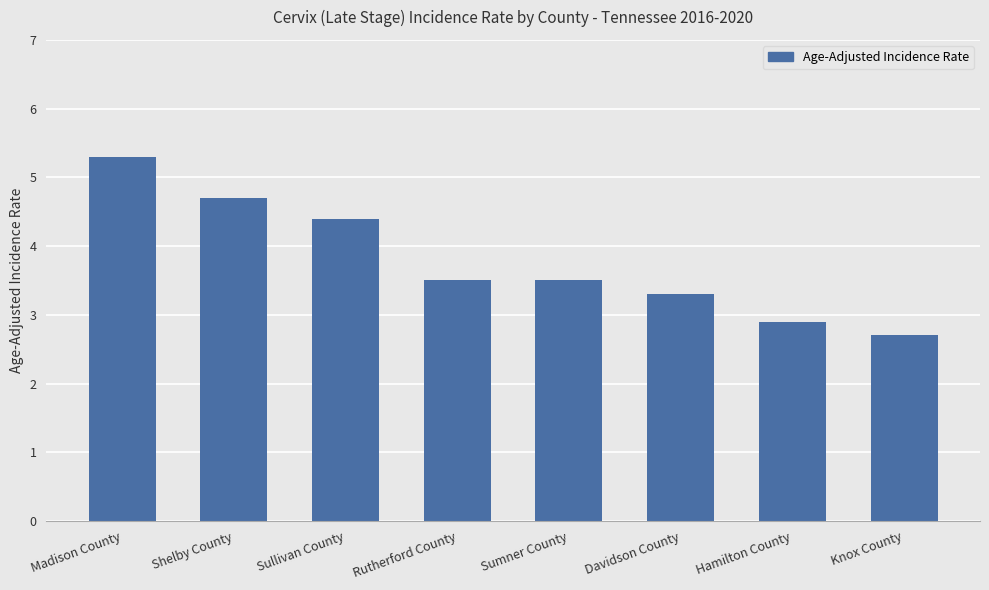

What is the value of the 5th bar from the left?

3.5